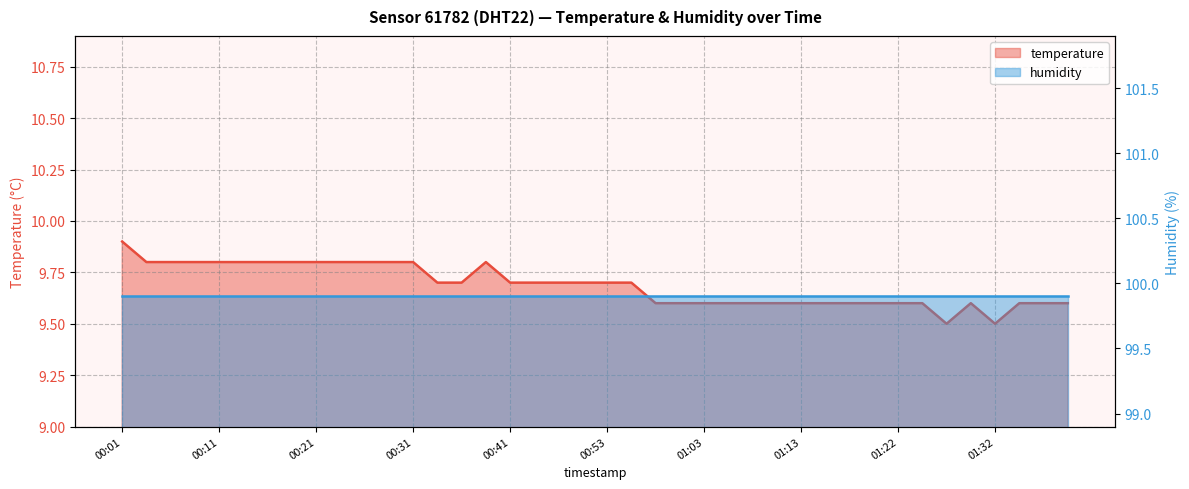

The chart shows a value of 9.8 at 00:29. True or false?

True